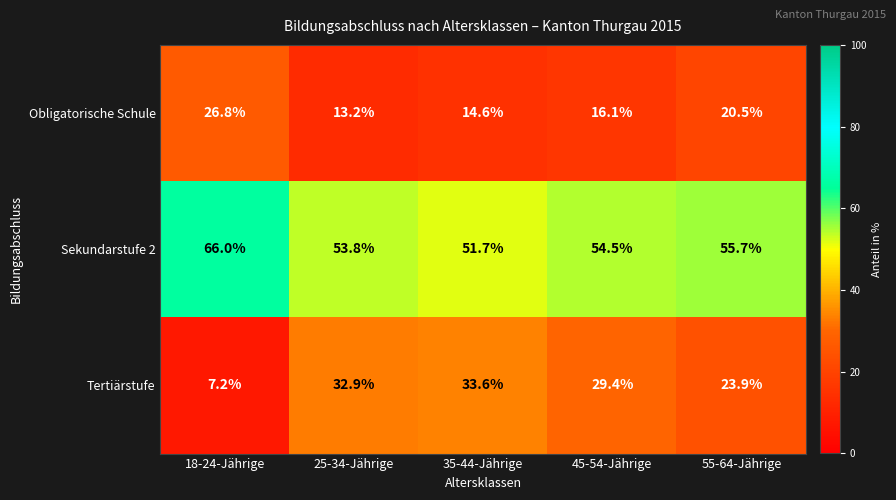

Reading left to right, extract all data points from this chart.

Obligatorische Schule: 18-24-Jährige=26.8	25-34-Jährige=13.2	35-44-Jährige=14.6	45-54-Jährige=16.1	55-64-Jährige=20.5
Sekundarstufe 2: 18-24-Jährige=66.0	25-34-Jährige=53.8	35-44-Jährige=51.7	45-54-Jährige=54.5	55-64-Jährige=55.7
Tertiärstufe: 18-24-Jährige=7.2	25-34-Jährige=32.9	35-44-Jährige=33.6	45-54-Jährige=29.4	55-64-Jährige=23.9